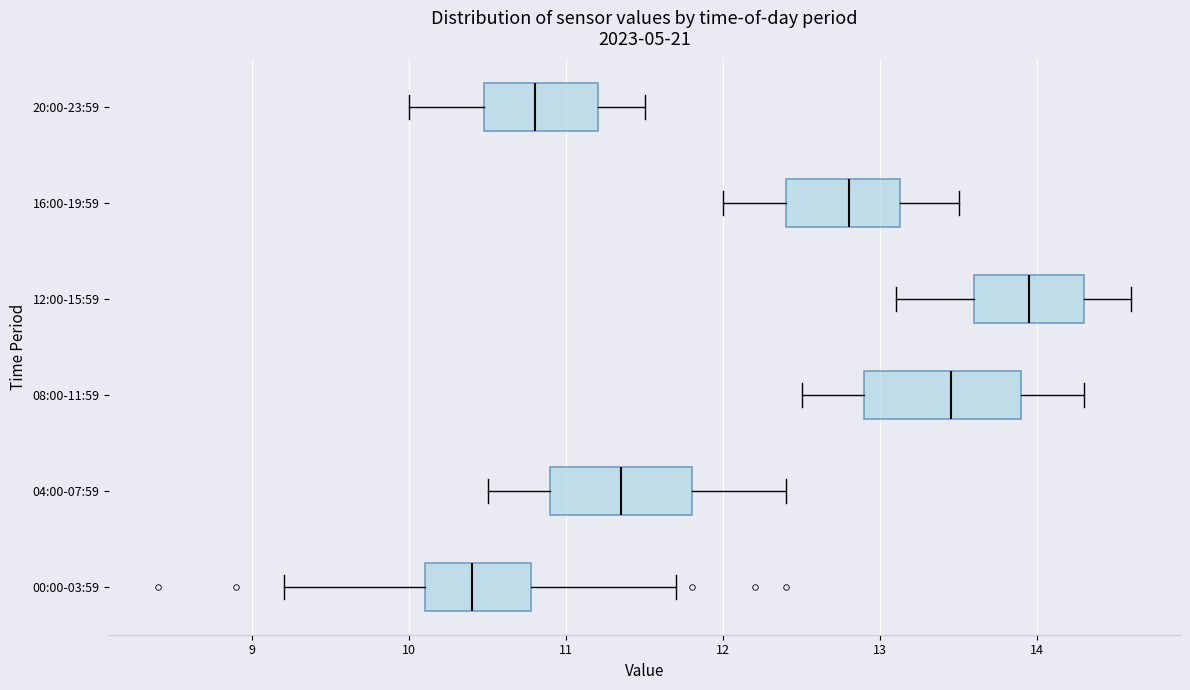

Where is the left edge of the box for 20:00-23:59 on the x-axis? The values are not printed on the chart, so give them approximately, as read against the axis.

10.5